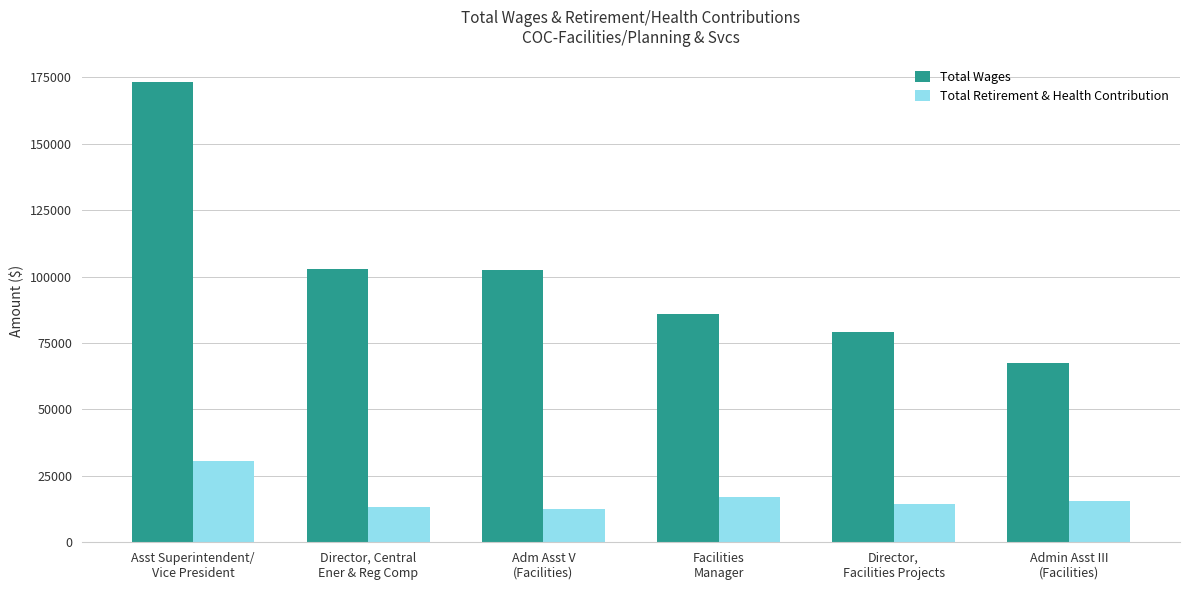

The value of Total Retirement & Health Contribution at Facilities
Manager is 4257. True or false?

False